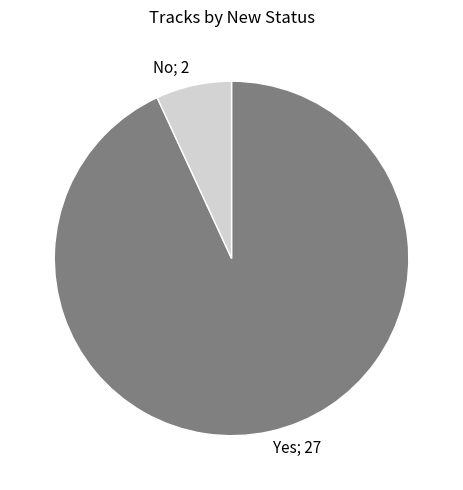

Does any single category account for the majority?

Yes